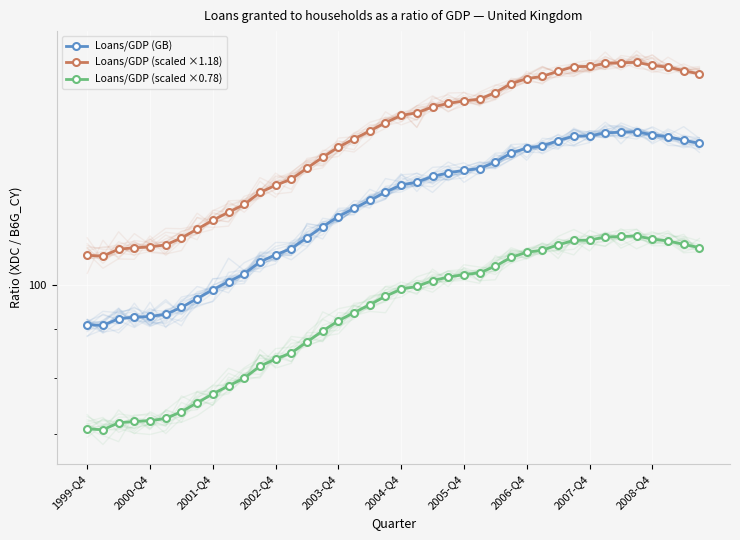

True or false: Loans/GDP (scaled ×0.78) and Loans/GDP (scaled ×1.18) intersect in this chart.

False